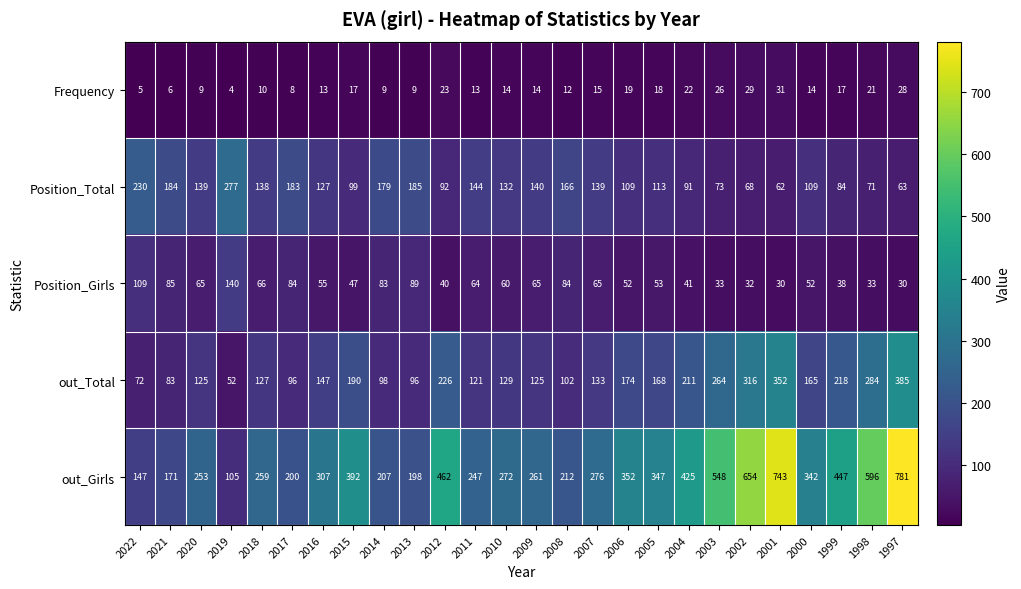

What is the difference between the highest and lowest values at 2013?

189